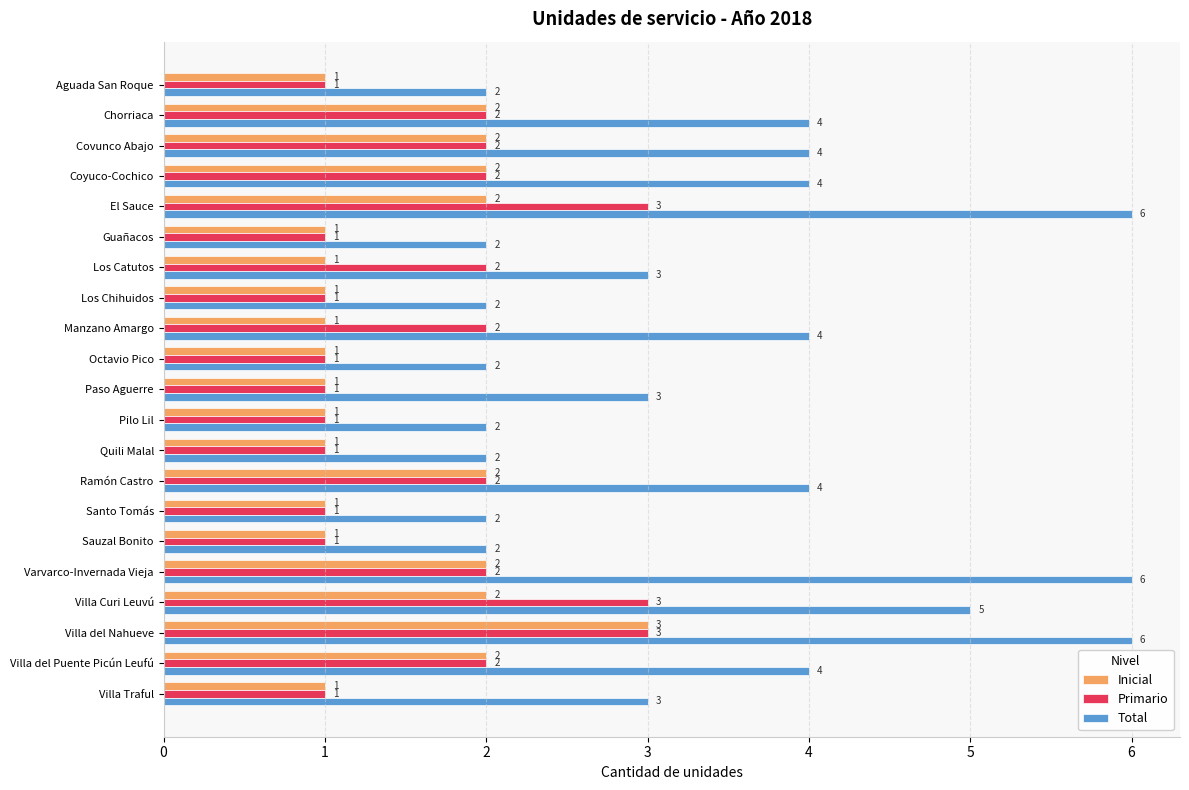

Which series has the largest range (max minus min)?

Total